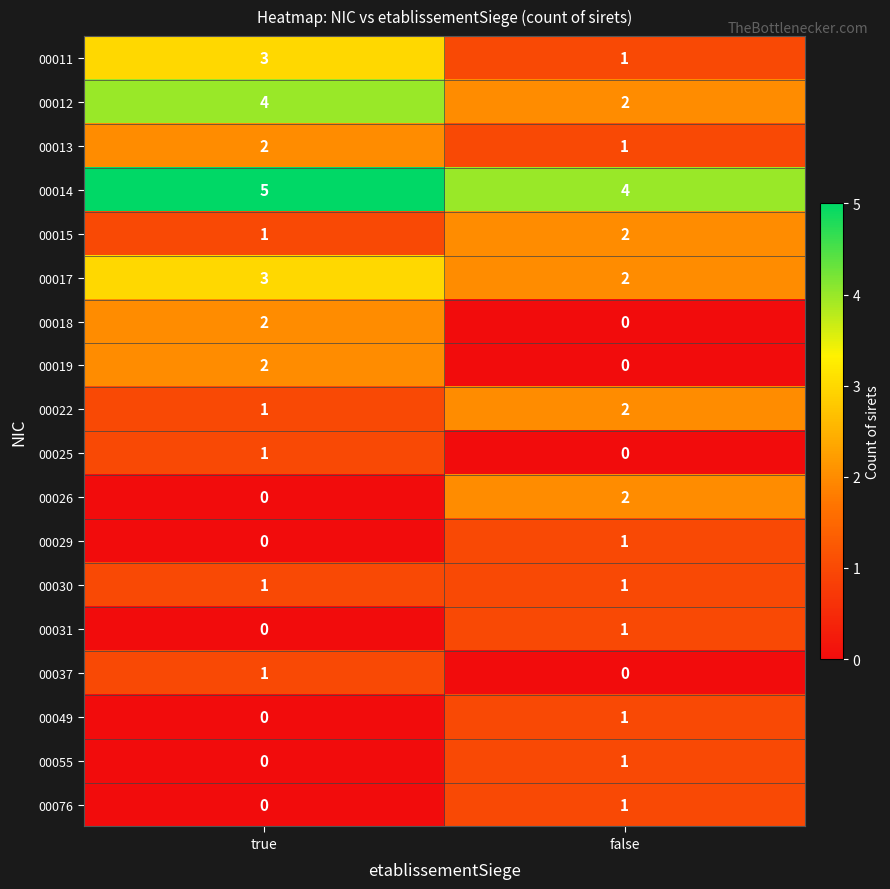

The 00017 series shows 1 at false. True or false?

False